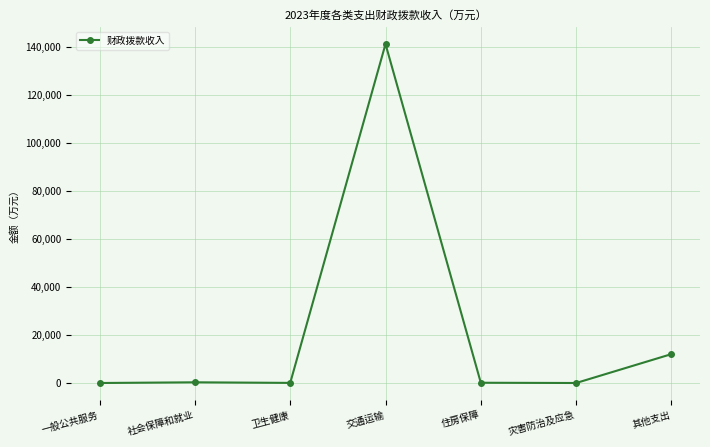

The value at 其他支出 is 3901.6. True or false?

False